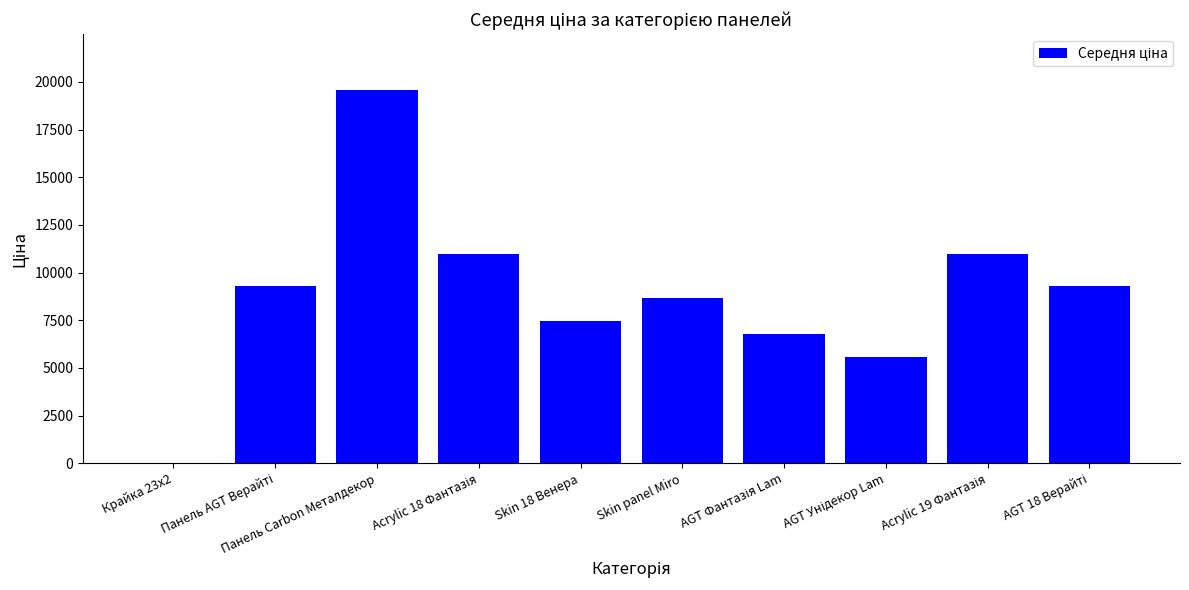

What is the greatest value displayed?

19564.9